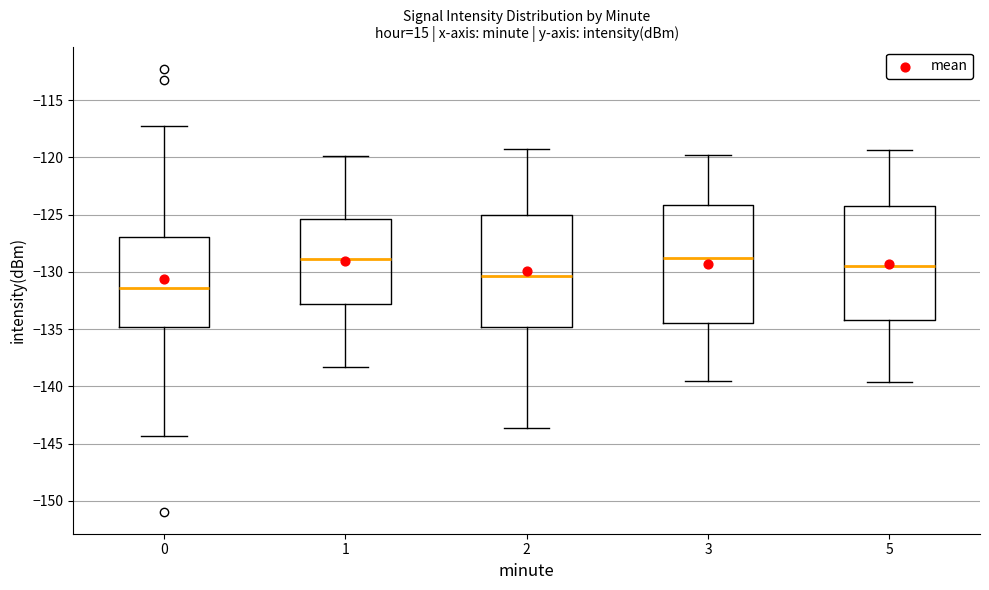

Where does the median line of the box at x = 5 sit on the y-axis? The values are not printed on the chart, so give them approximately, as read against the axis.

-129.5